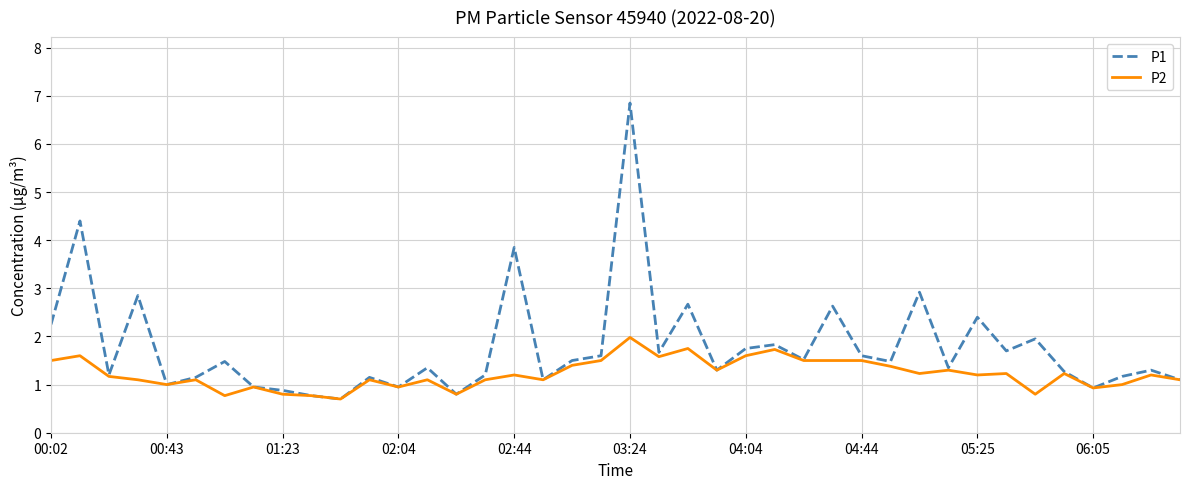

Which series has the largest total across all categories?

P1